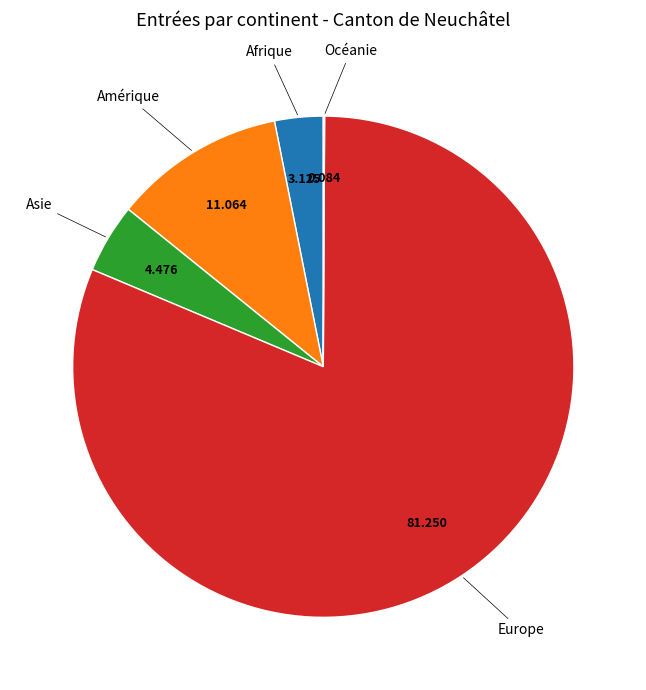

Does any single category account for the majority?

Yes